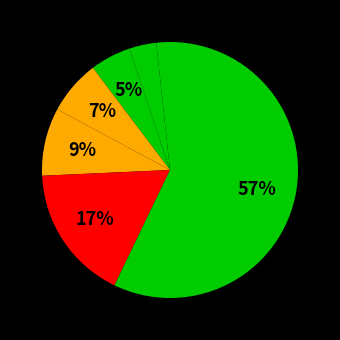

Count the number of slices in the pie.

7